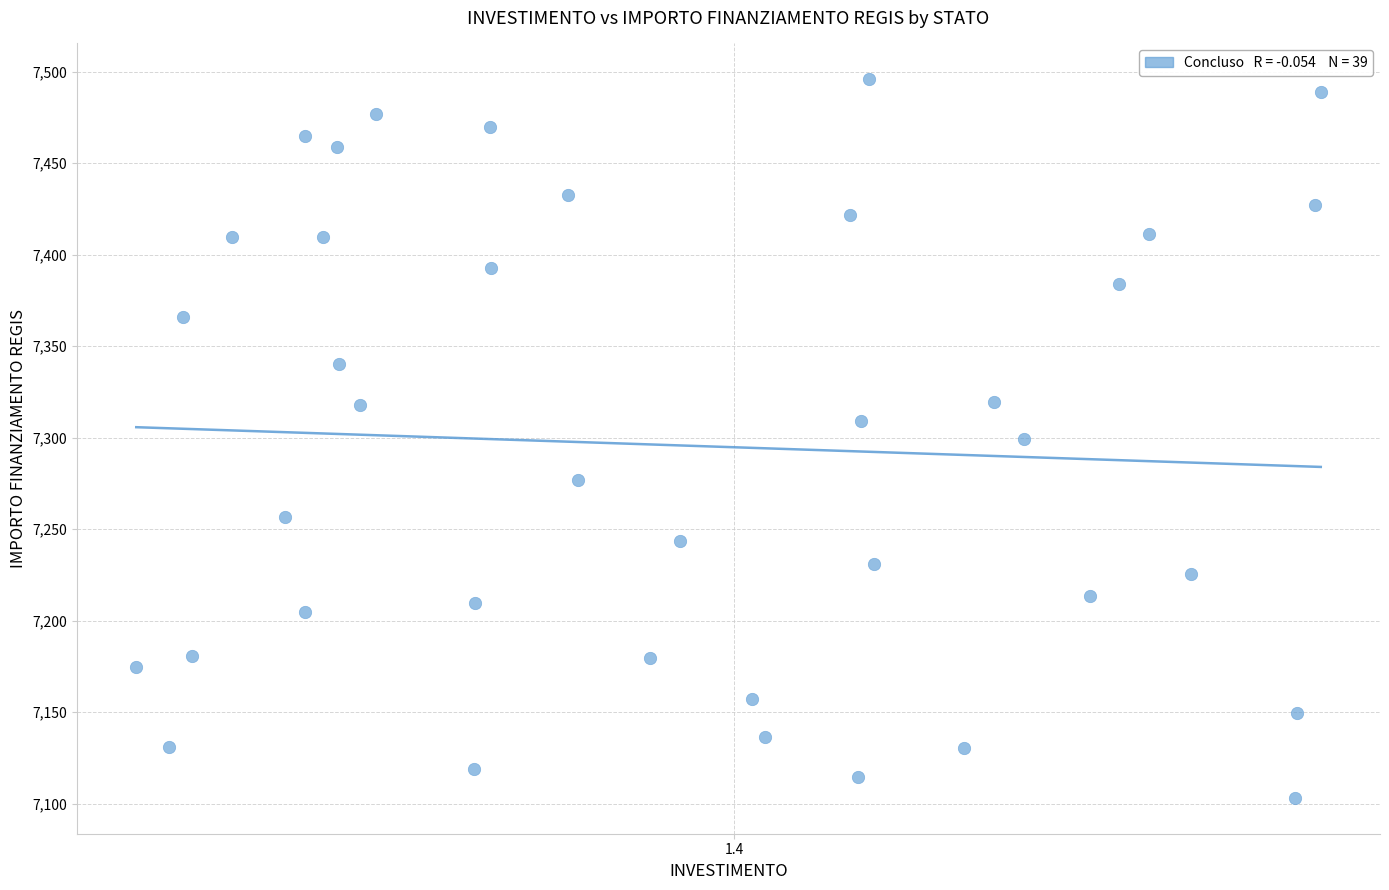

What is the range of Y values (max minus min)?

392.5